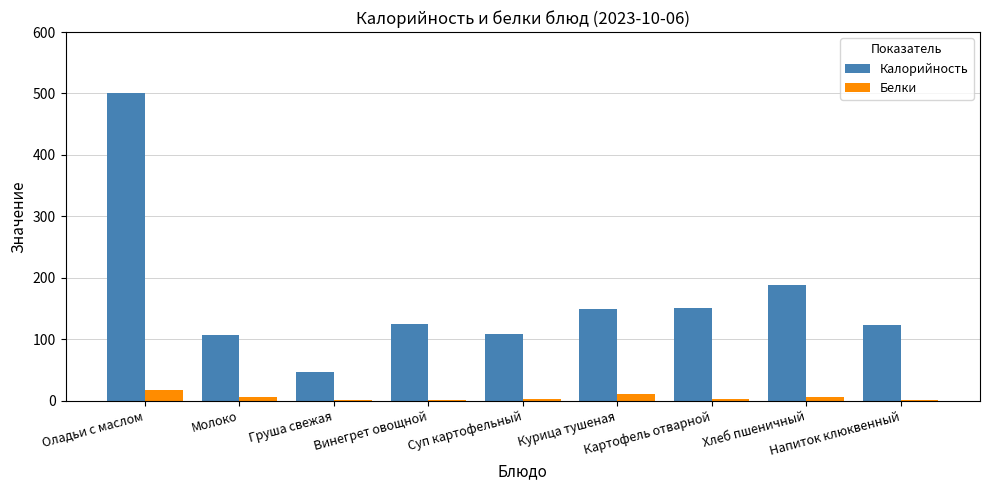

Which series has the largest total across all categories?

Калорийность